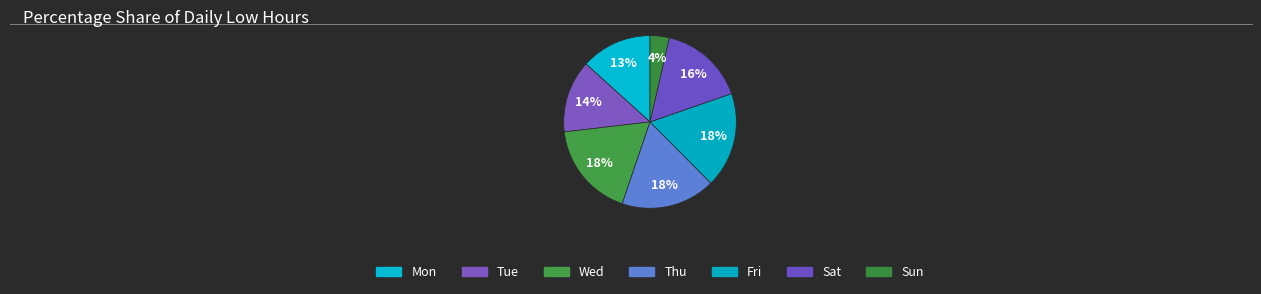

Count the number of slices in the pie.

7